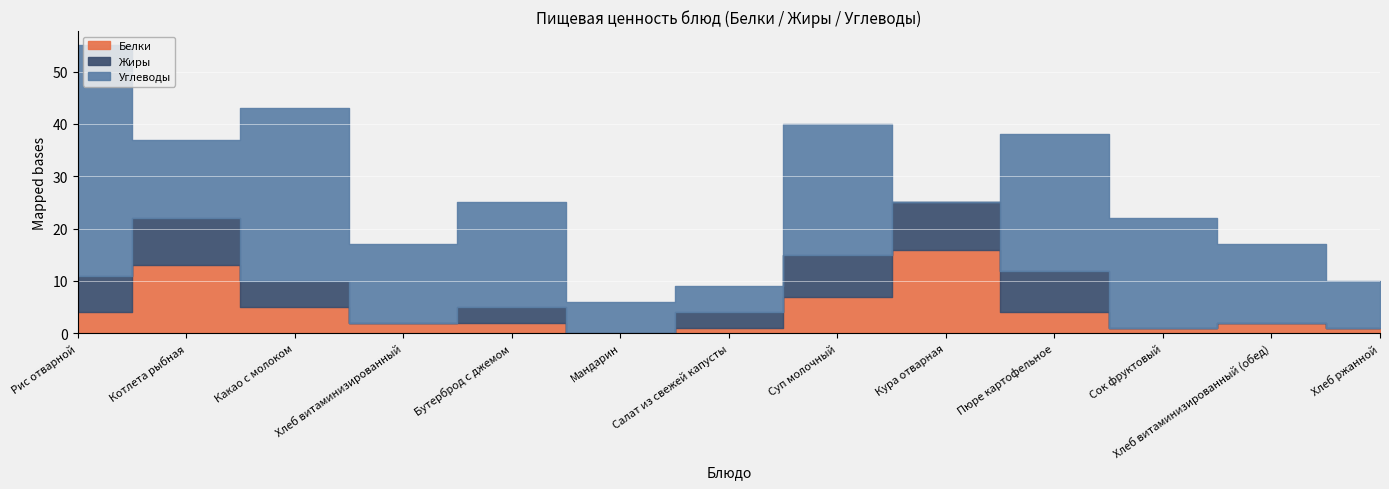

How many values in Жиры are above zero?

8